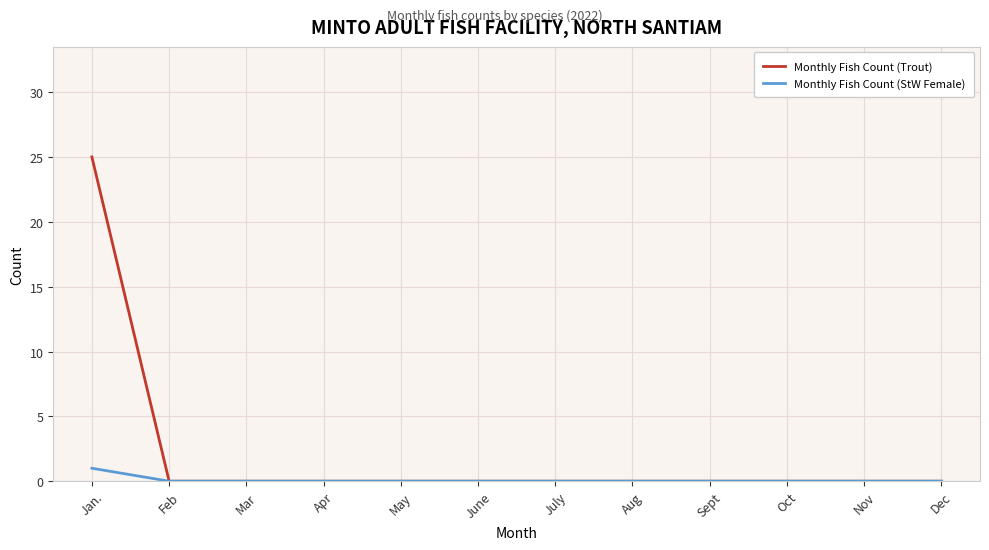

Does the chart display data point markers on the line(s)?

No